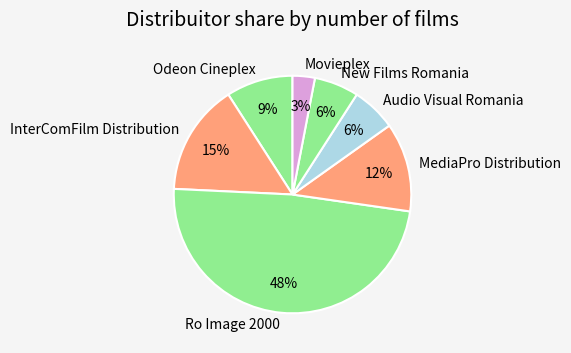

Do New Films Romania and Ro Image 2000 together represent more than half of the pie?

Yes